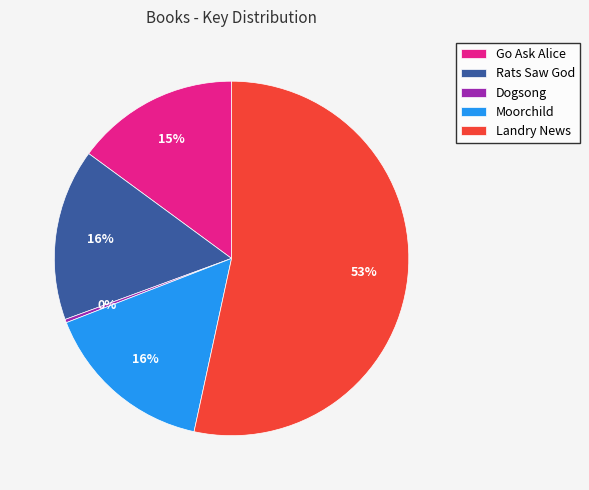

The Rats Saw God slice represents 16% of the pie. True or false?

True